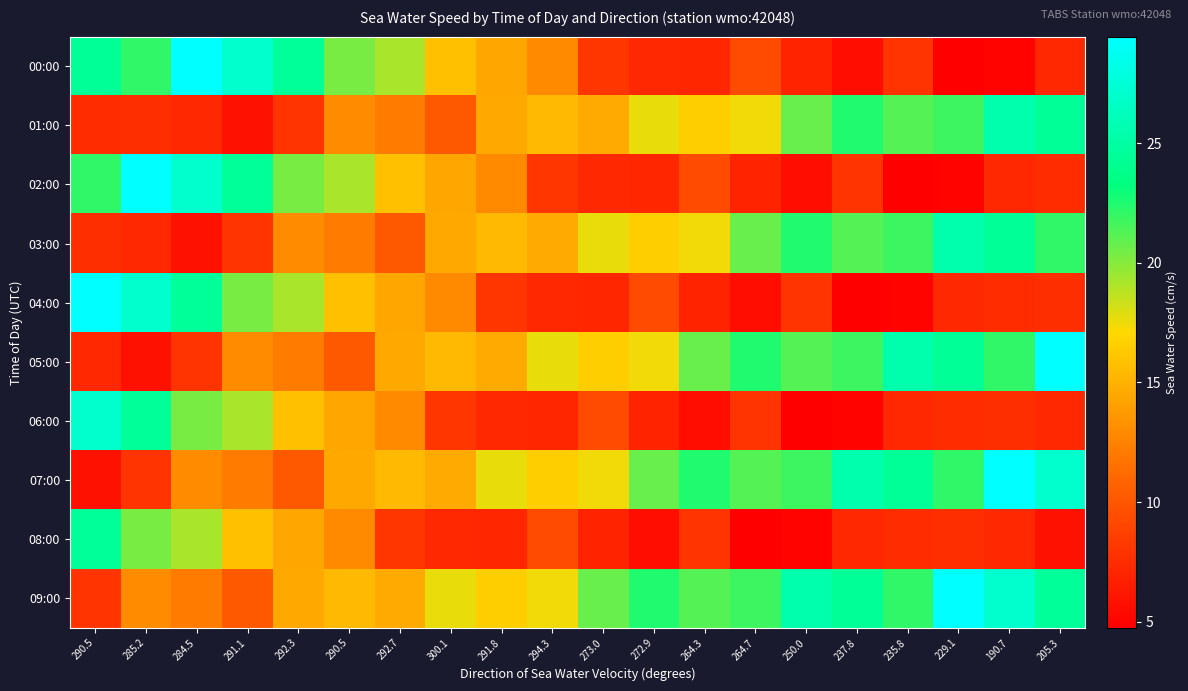

How many data points does each series have?

20